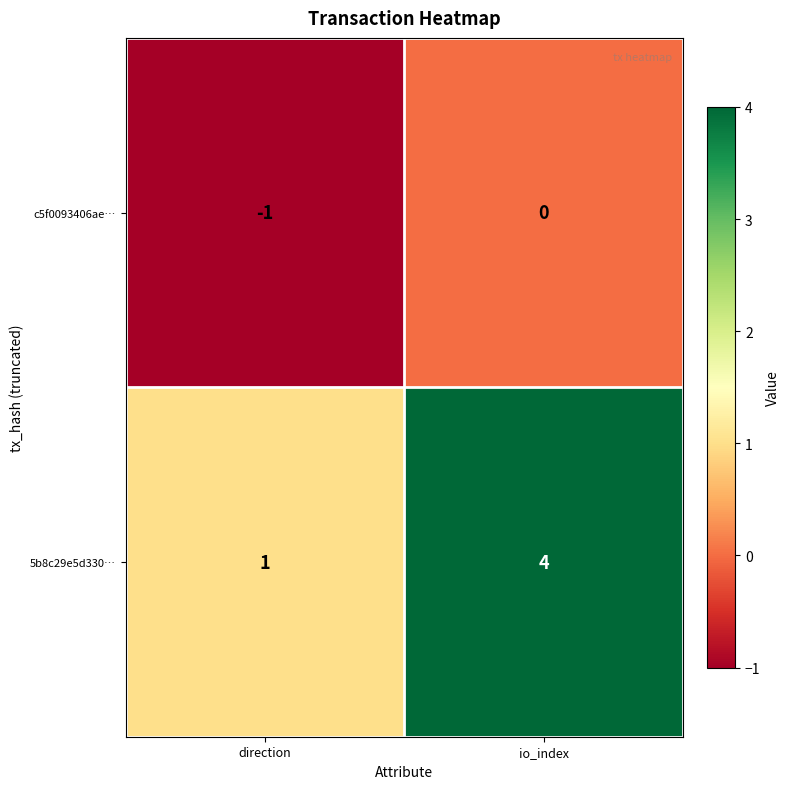

Which label corresponds to the smallest value in the chart?

direction